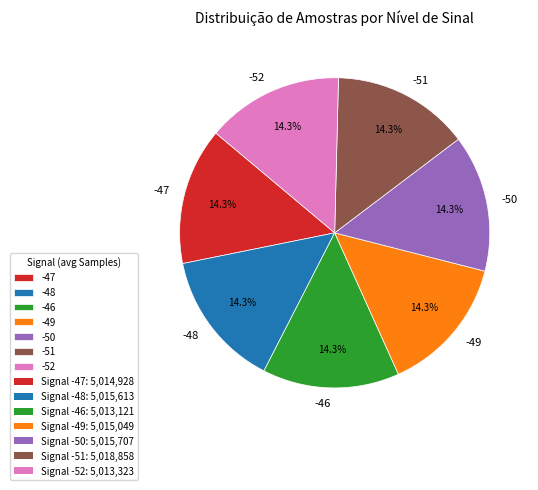

What is the ratio of the value at -50 to the value at -46?

1.0